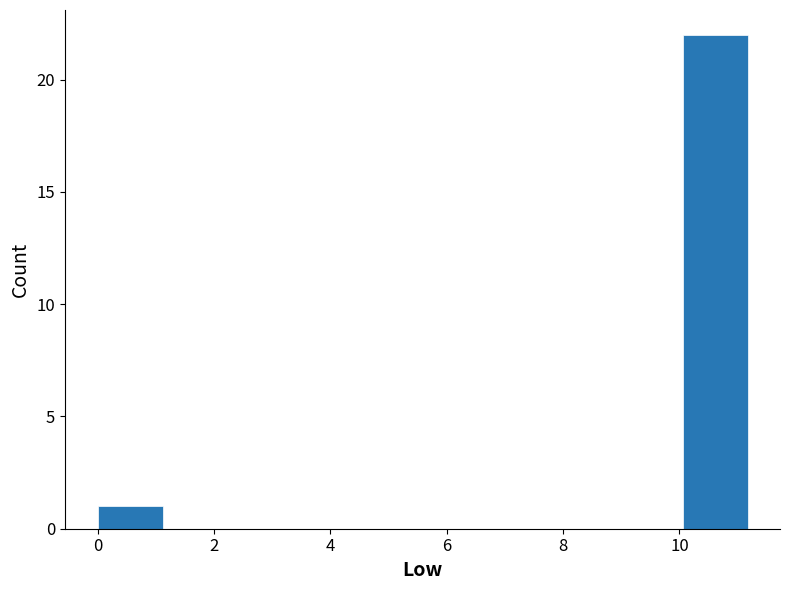

Over which range of the x-axis is the bar tallest?

10.0 to 11.2